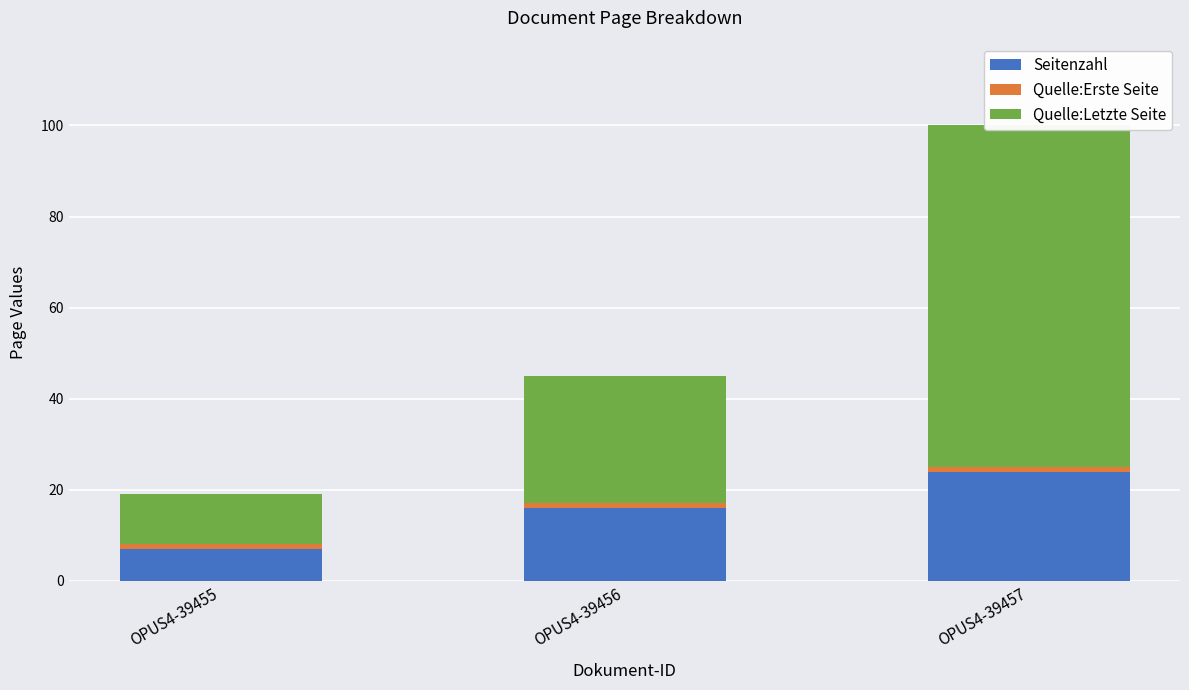

What is the difference between the maximum and minimum values in the Seitenzahl series?

17